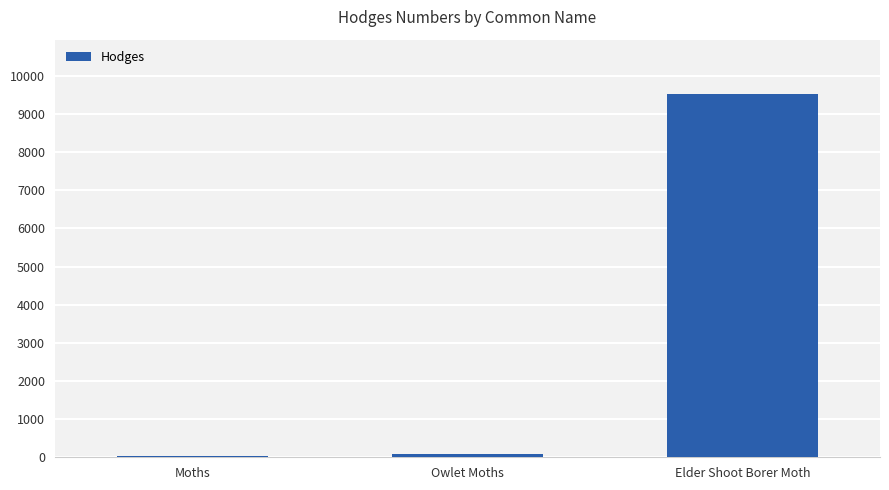

True or false: the data shows 12756.0 at Elder Shoot Borer Moth.

False